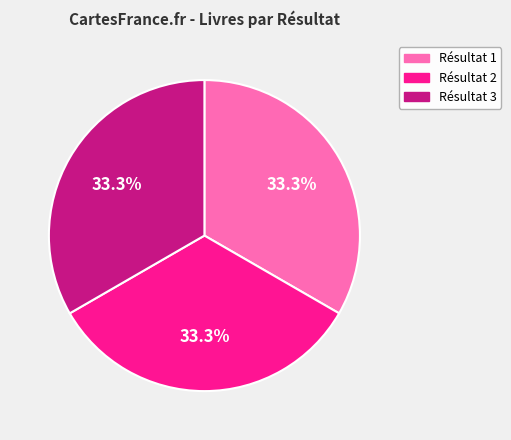

Is there a majority slice in this chart?

No